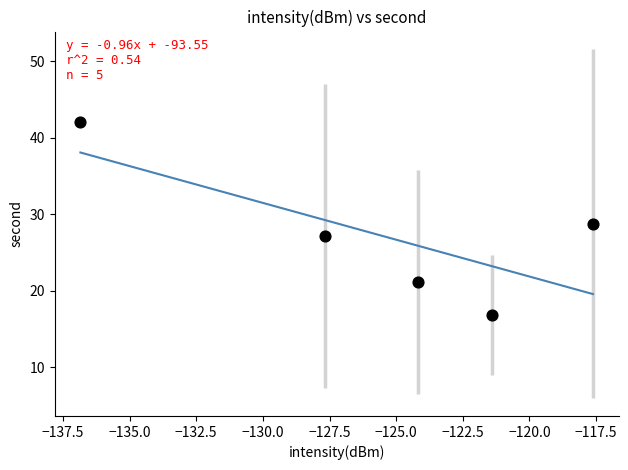

What is the average X value?

-125.5